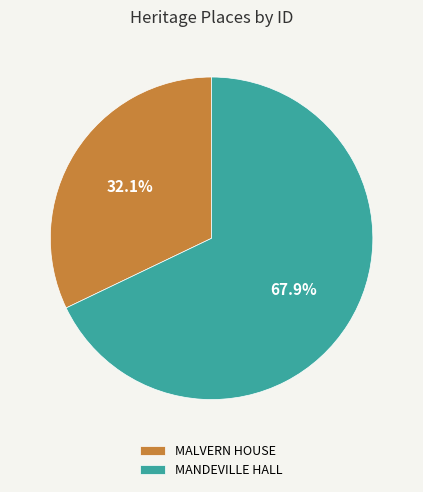

How many segments does this pie chart have?

2